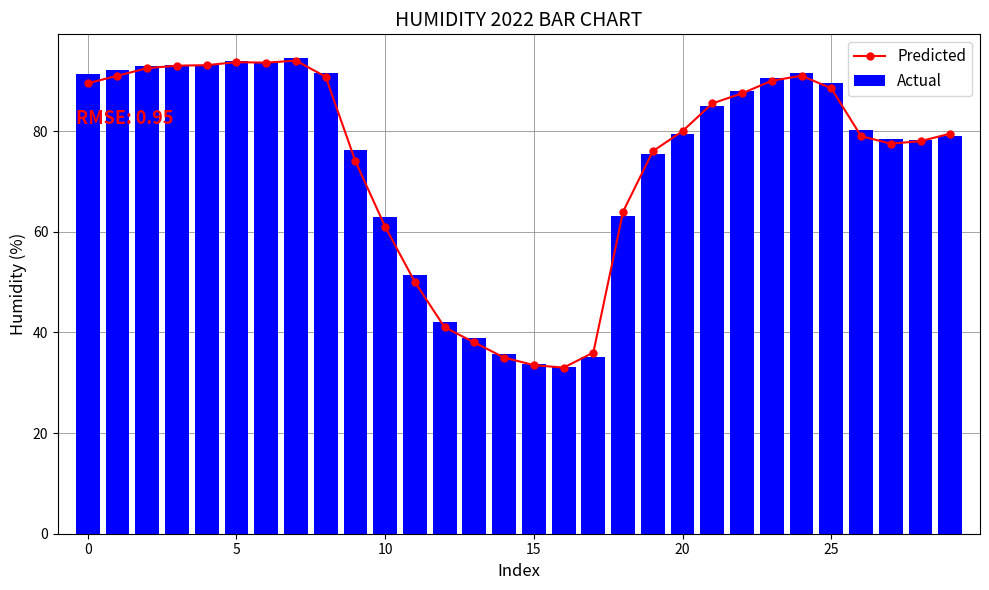

How many data points in Actual are less than 80?

15